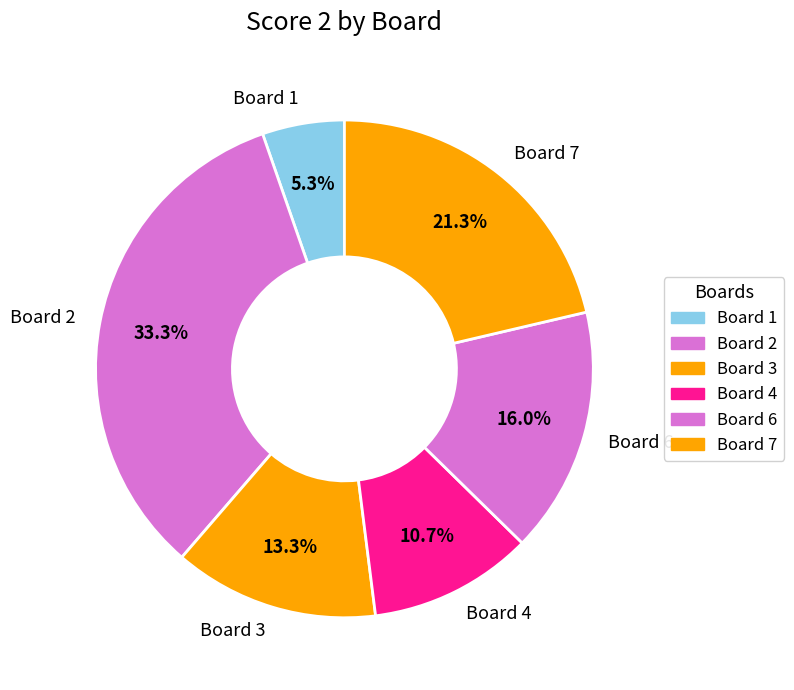

Count the number of slices in the pie.

6